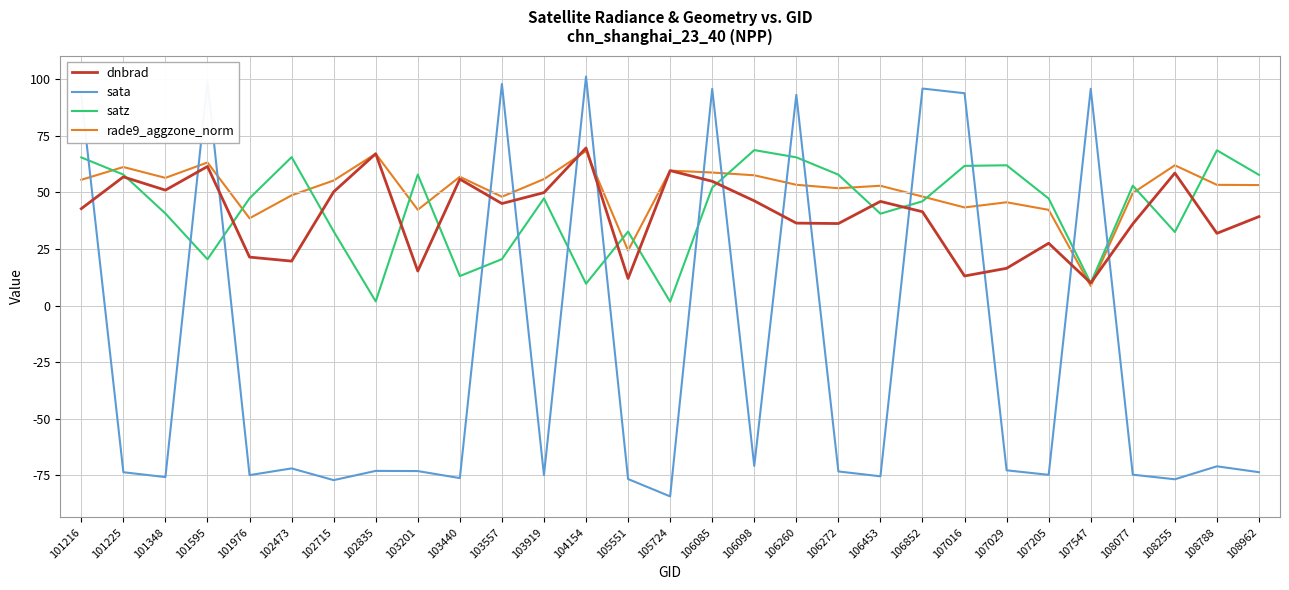

Which series ends up on top after the final intersection of dnbrad and sata?

dnbrad